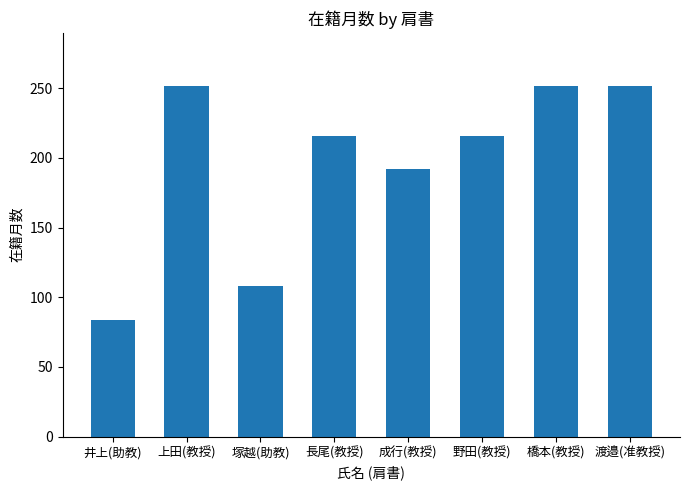

The chart shows a value of 192 at 成行(教授). True or false?

True